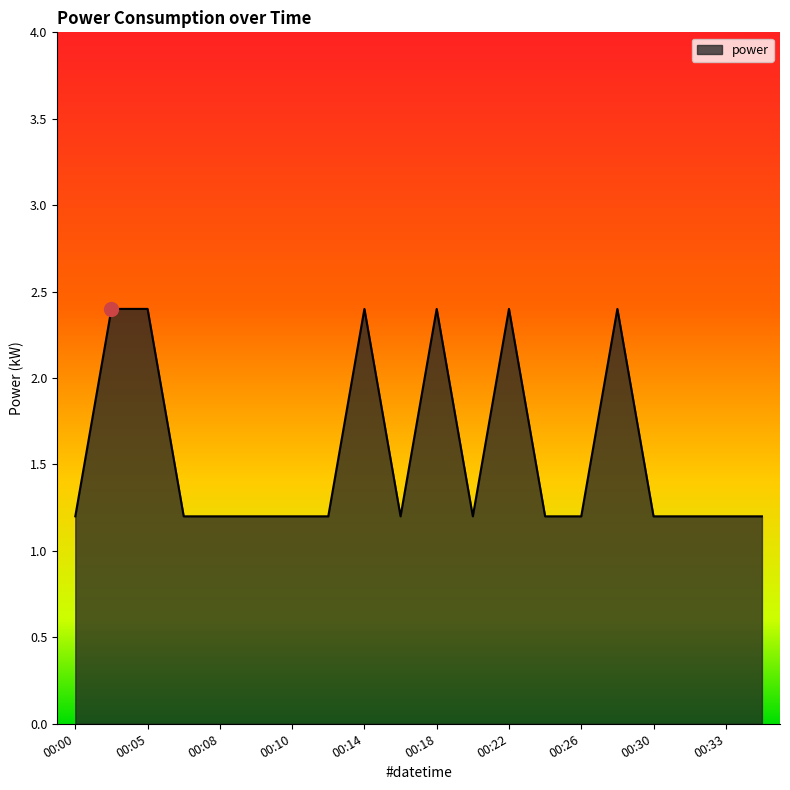

What is the smallest value displayed?

1.2